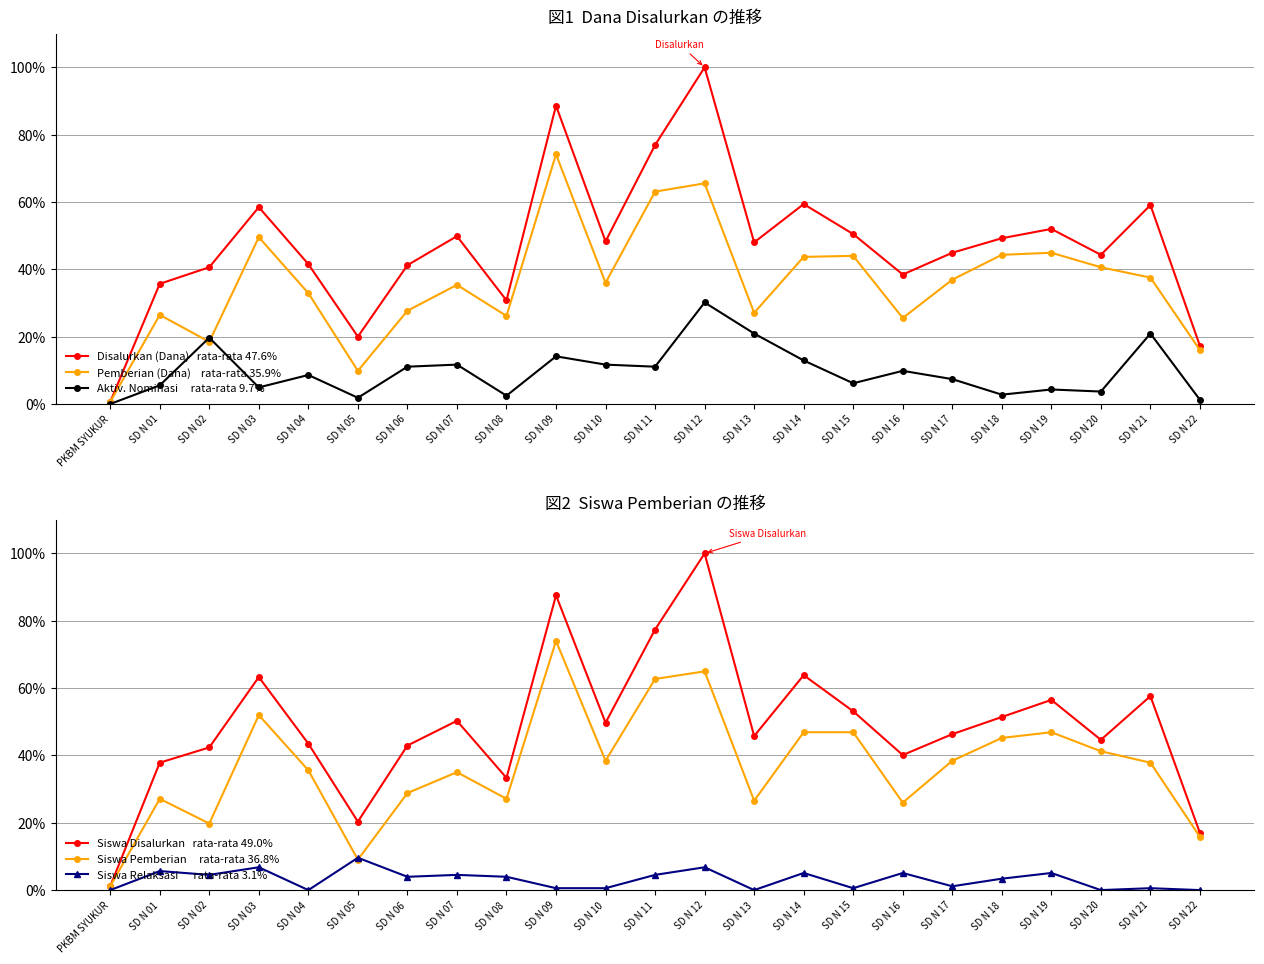

What value does the Disalurkan (Dana)   rata-rata 47.6% series have at SD N 18?

49.2